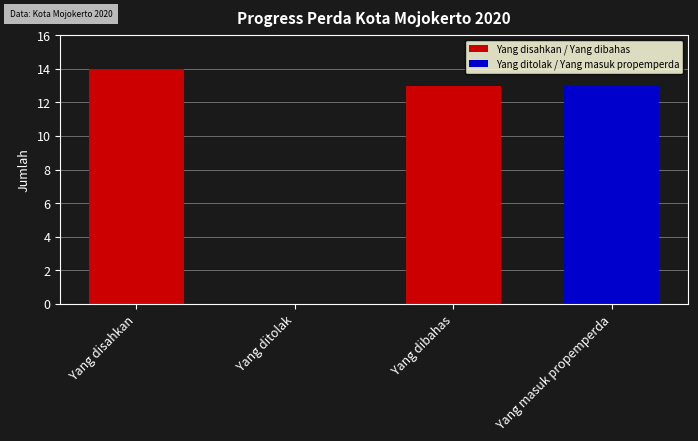

What value does the data have at Yang dibahas?

13